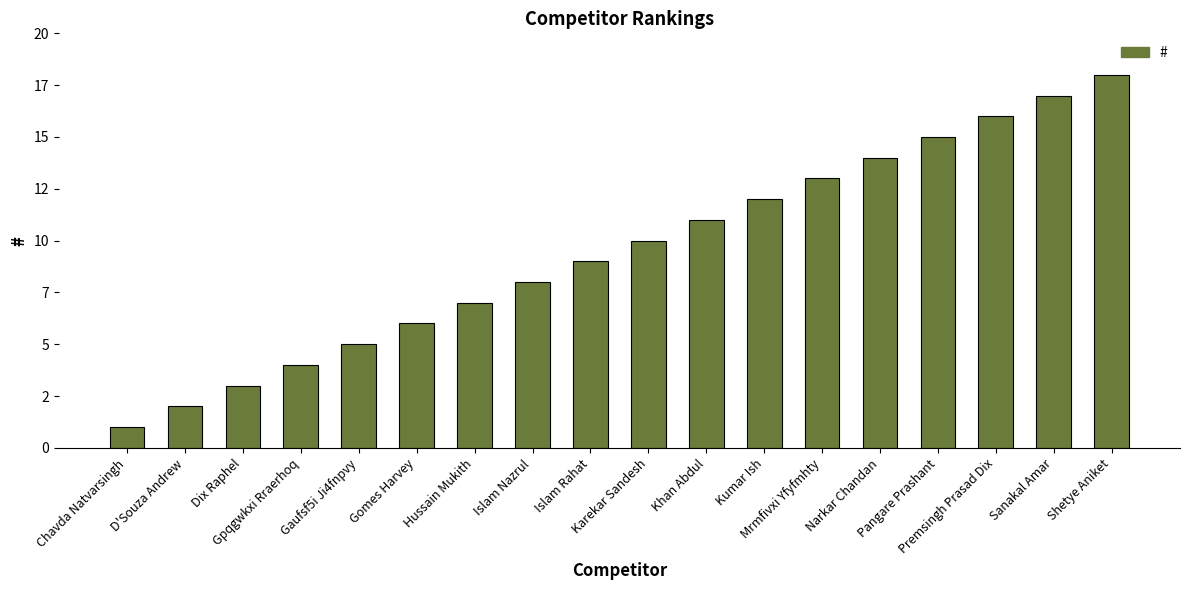

What is the maximum value shown in the chart?

18